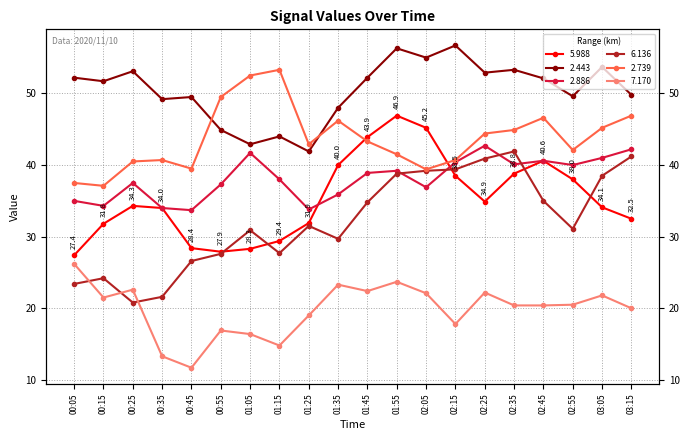

What is the greatest value displayed?

56.7